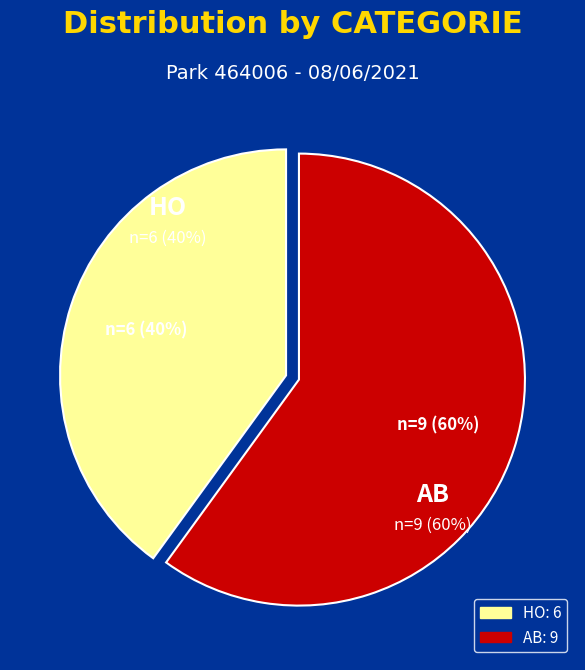

To the nearest percent, what is the difference between the largest and smallest slice percentages?

20%